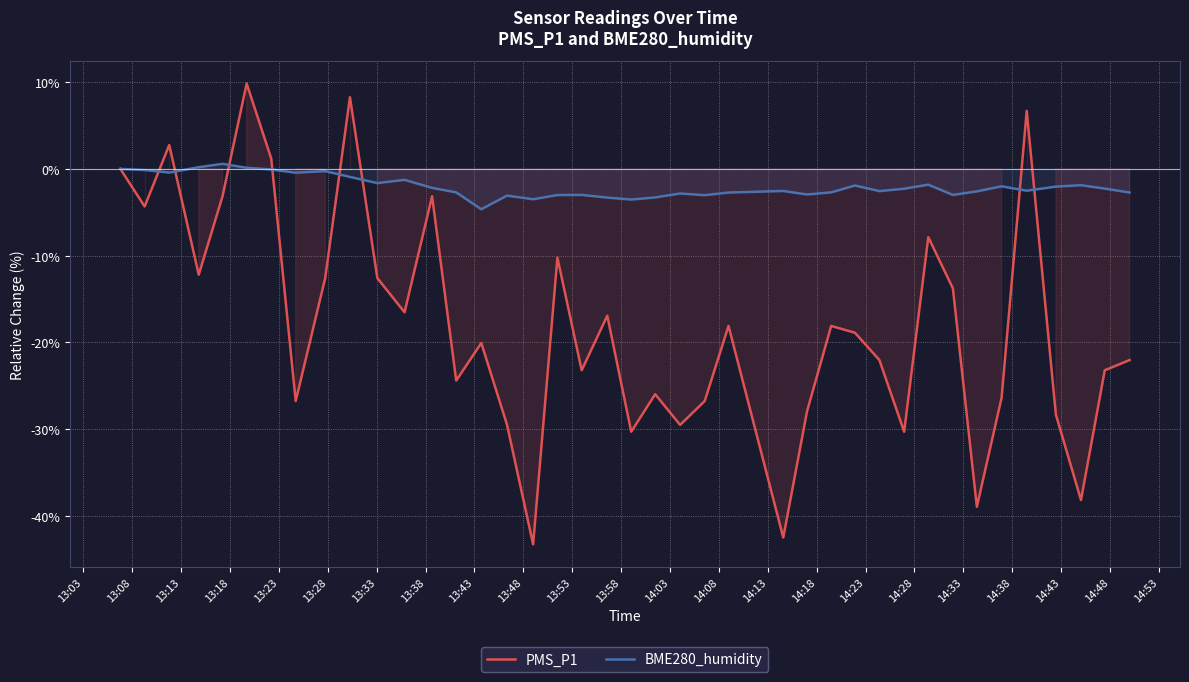

What is the maximum value for PMS_P1?

9.8